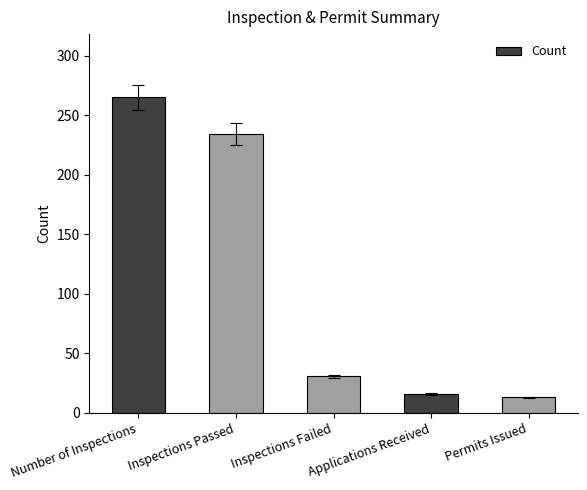

What is the change in value from Applications Received to Permits Issued?

-3